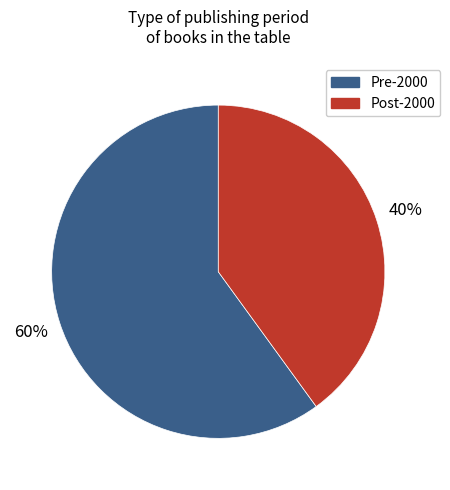

Does any single category account for the majority?

Yes